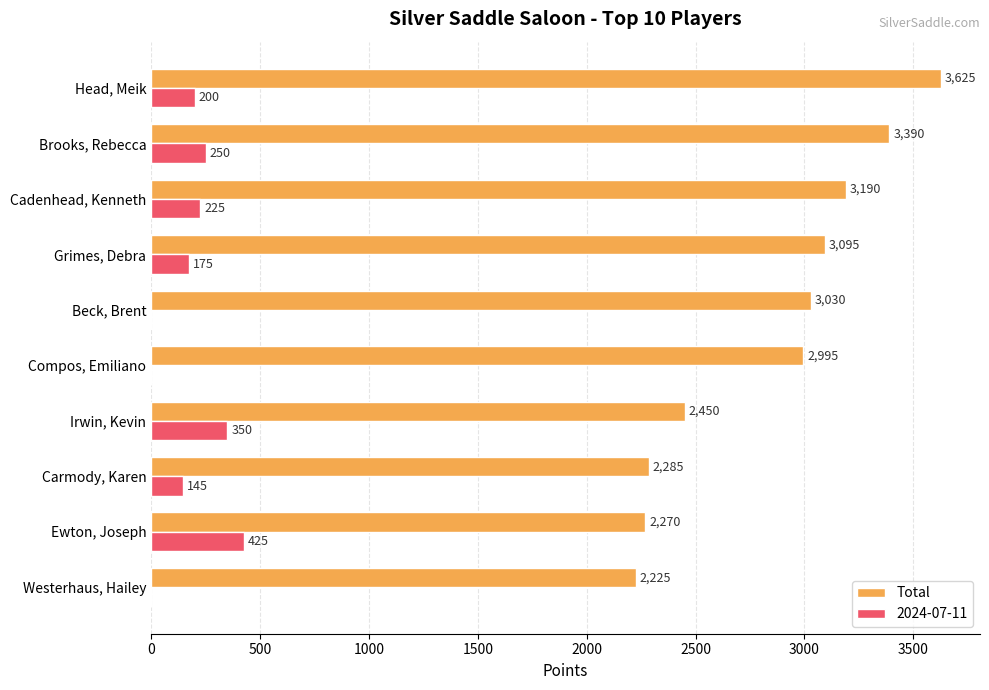

Which series has the largest total across all categories?

Total